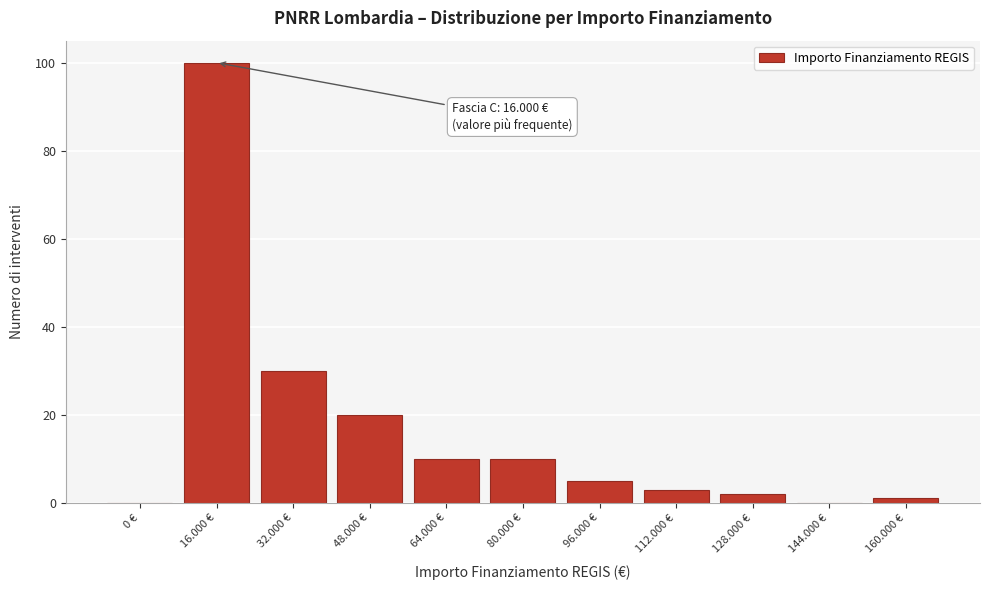

Reading left to right, list all the values displayed in this chart.

0 €=0	16.000 €=100	32.000 €=30	48.000 €=20	64.000 €=10	80.000 €=10	96.000 €=5	112.000 €=3	128.000 €=2	144.000 €=0	160.000 €=1